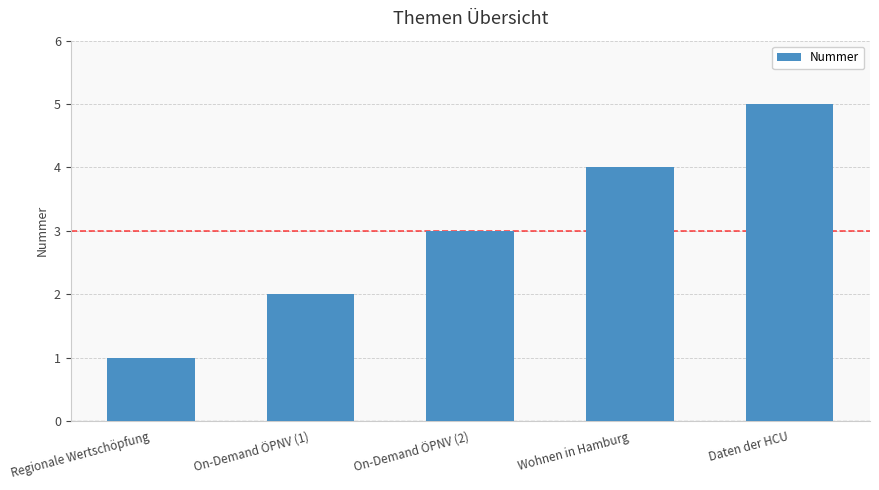

What is the sum of all values?

15